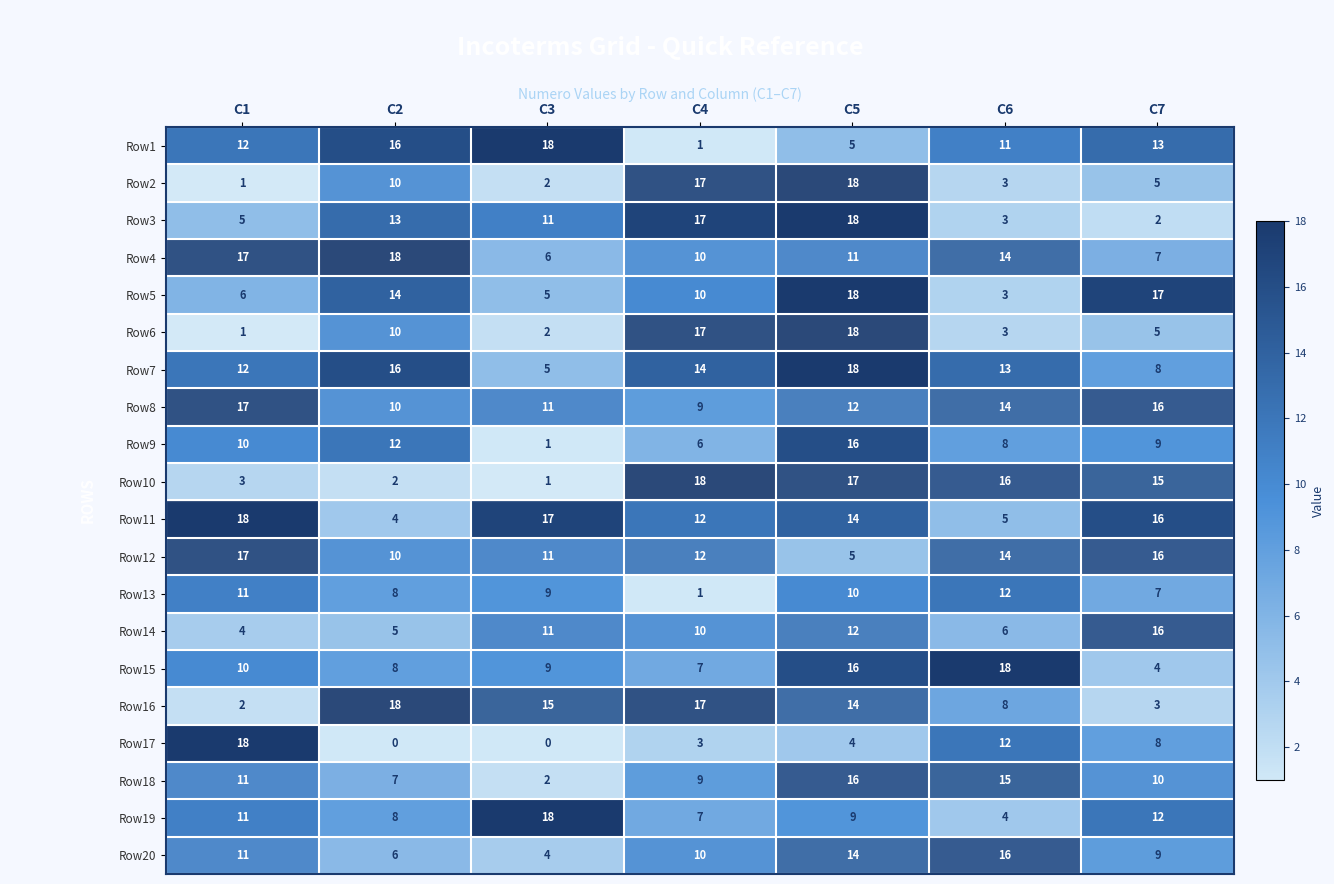

What is the difference between the second highest and minimum values in the Row20 series?

10